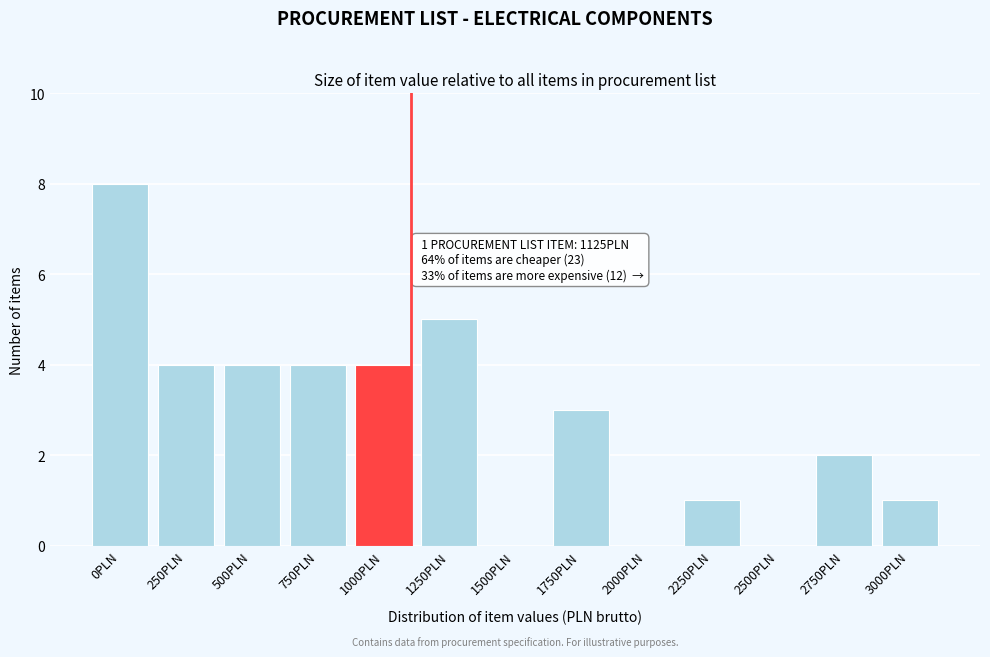

Reading left to right, extract all data points from this chart.

0PLN=8	250PLN=4	500PLN=4	750PLN=4	1000PLN=4	1250PLN=5	1500PLN=0	1750PLN=3	2000PLN=0	2250PLN=1	2500PLN=0	2750PLN=2	3000PLN=1